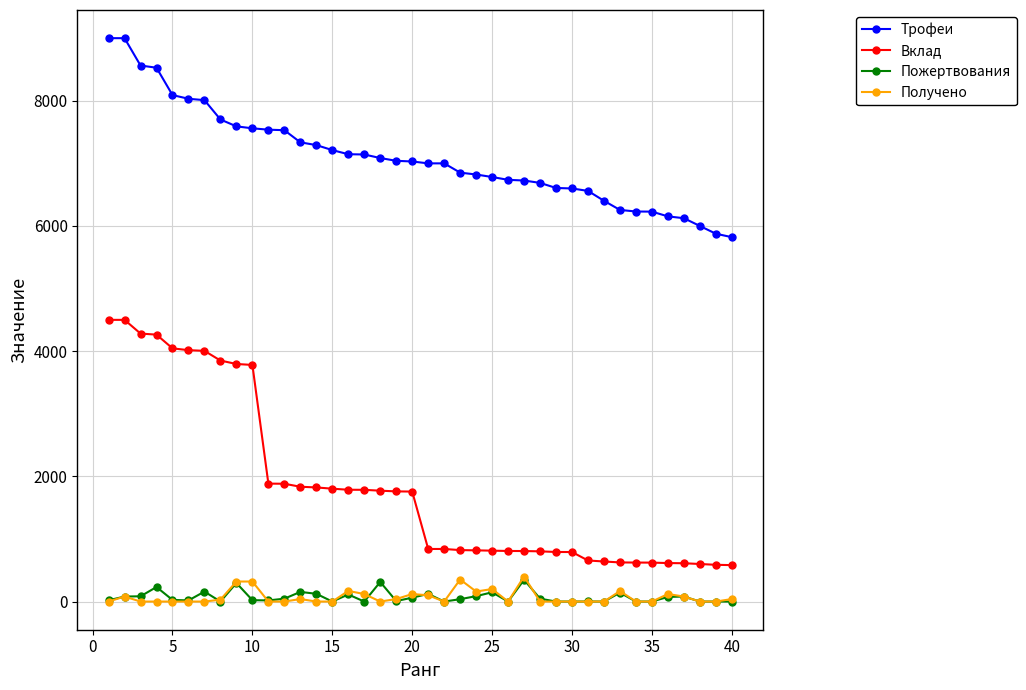

What is the highest value of the Пожертвования series?

348